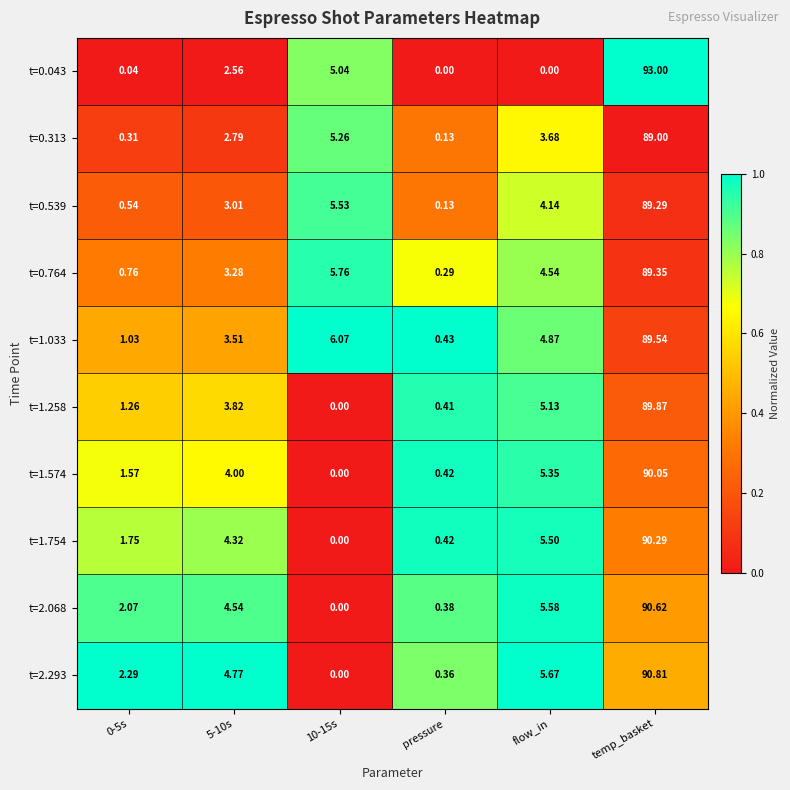

Is the value of t=1.754 at pressure greater than the value of t=0.043 at 0-5s?

Yes